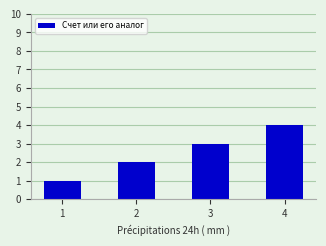

Are the bars grouped side by side (vs. stacked)?

No